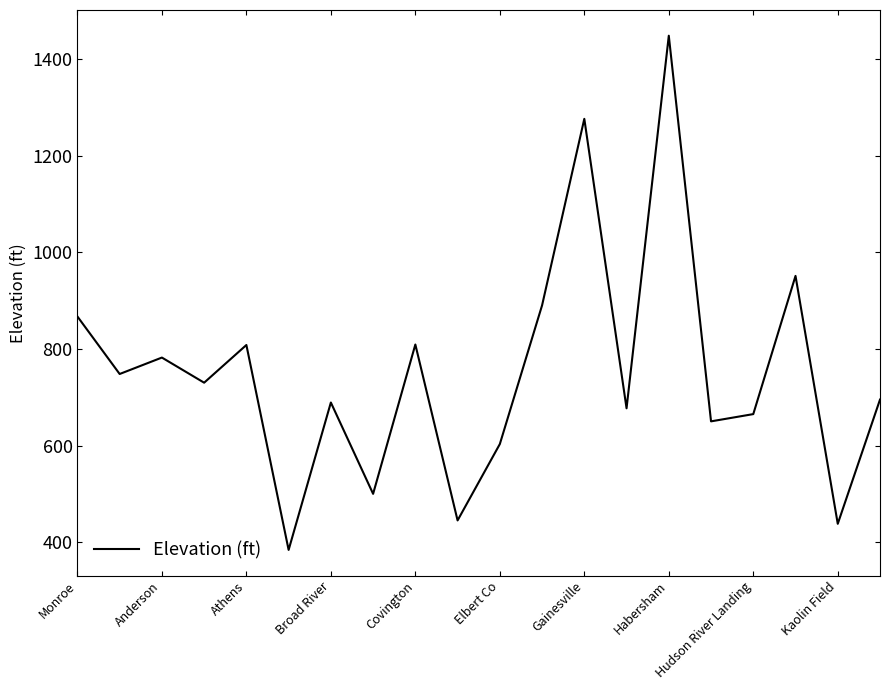

What is the greatest value displayed?

1448